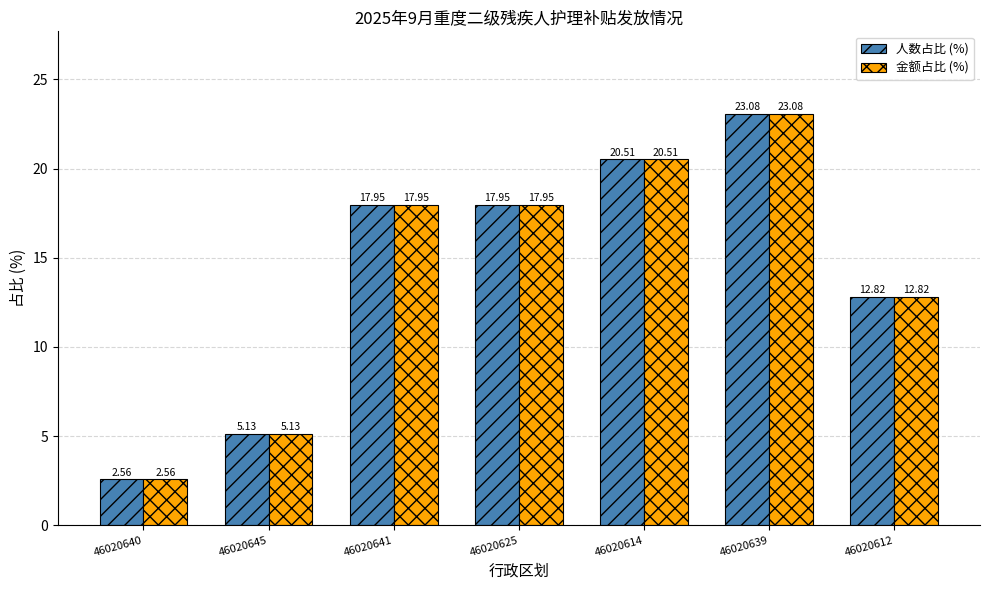

The value of 人数占比 (%) at 46020625 is 17.9. True or false?

True